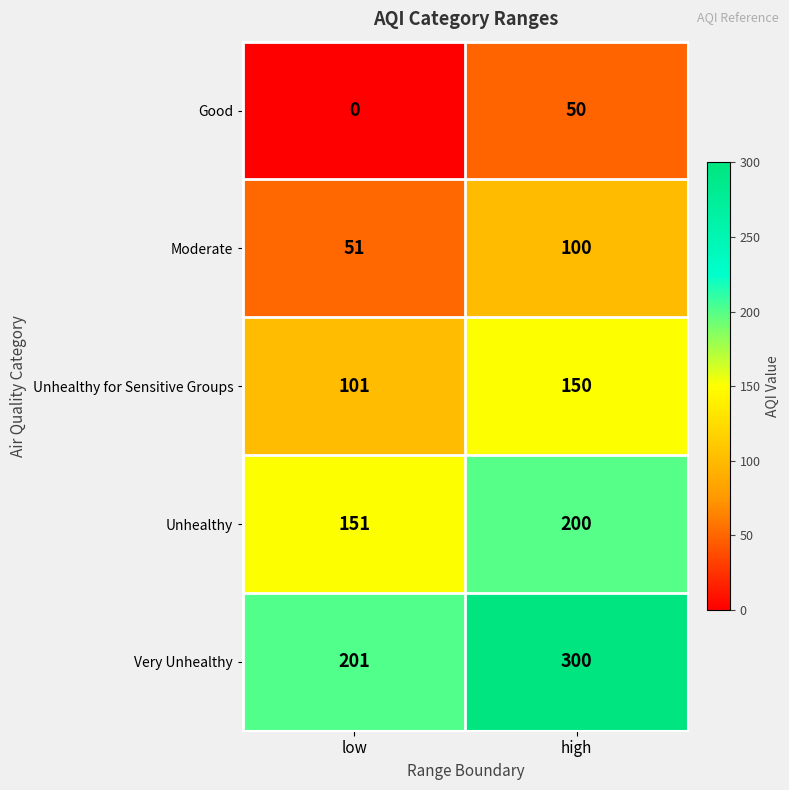

Which series has the widest spread of values?

Very Unhealthy